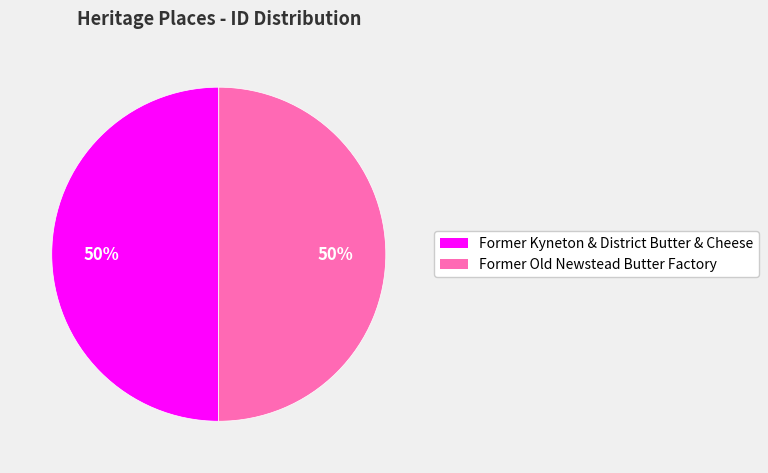

Do Former Old Newstead Butter Factory and Former Kyneton & District Butter & Cheese together represent more than half of the pie?

Yes